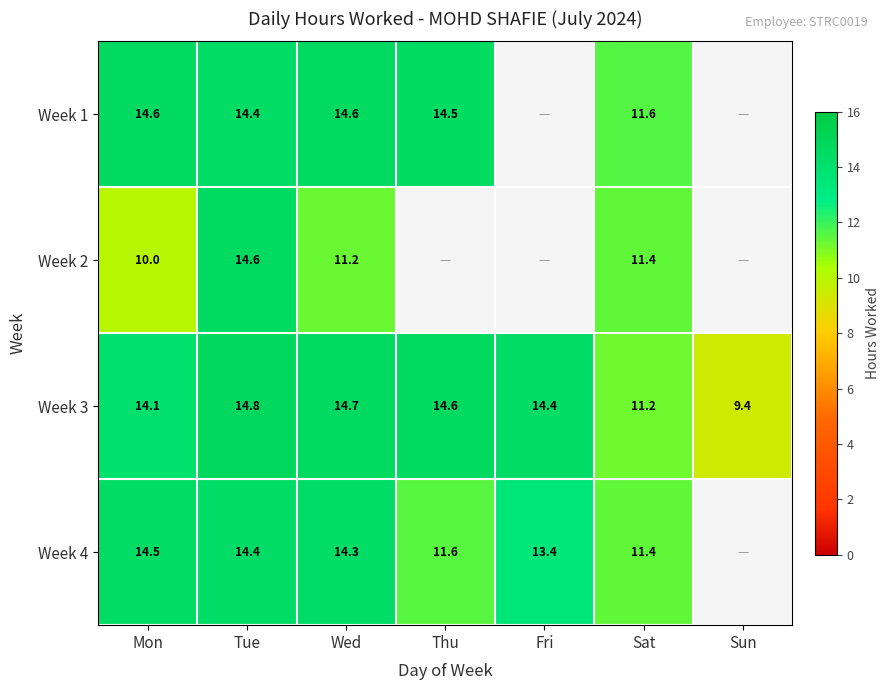

At which label does Week 3 first exceed 14?

Mon